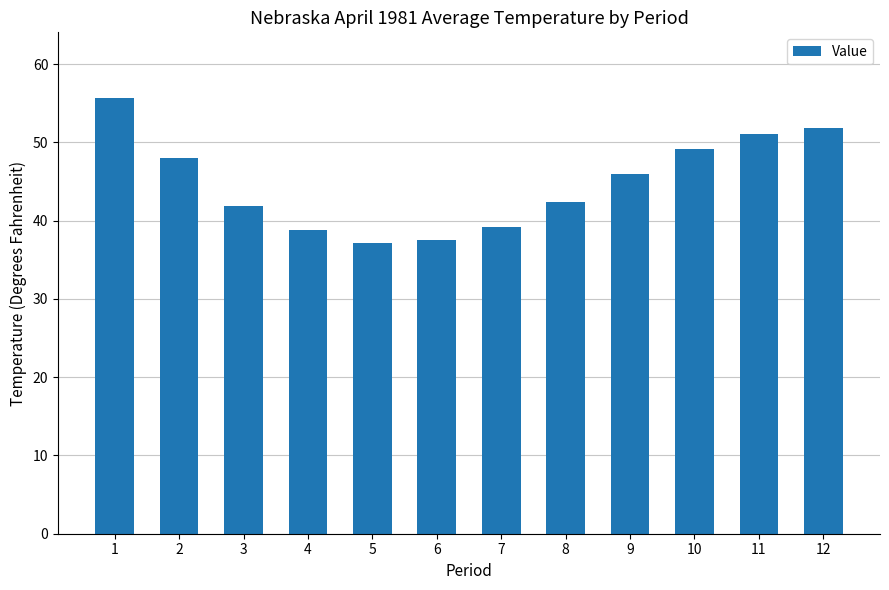

Reading left to right, extract all data points from this chart.

1=55.7	2=48.0	3=41.9	4=38.8	5=37.1	6=37.5	7=39.2	8=42.4	9=45.9	10=49.1	11=51.1	12=51.8